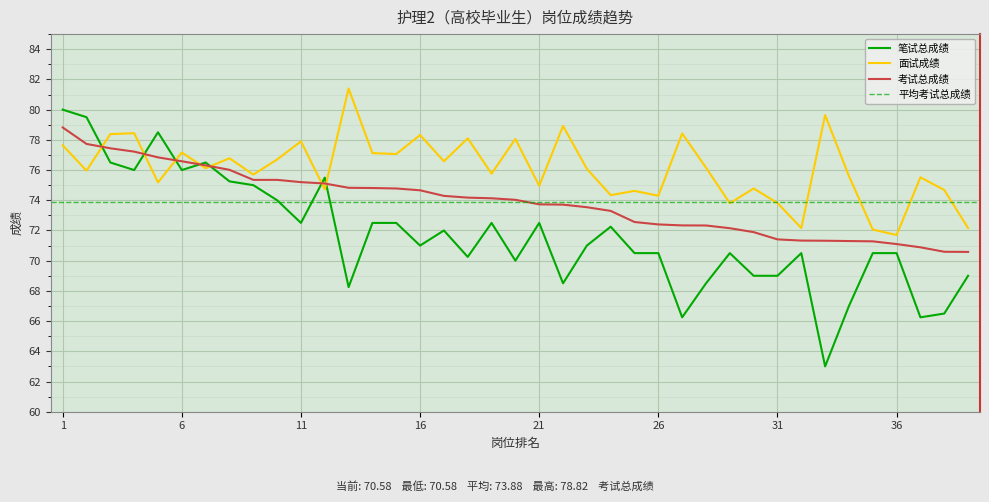

What is the average value of the 面试成绩 series?

76.1